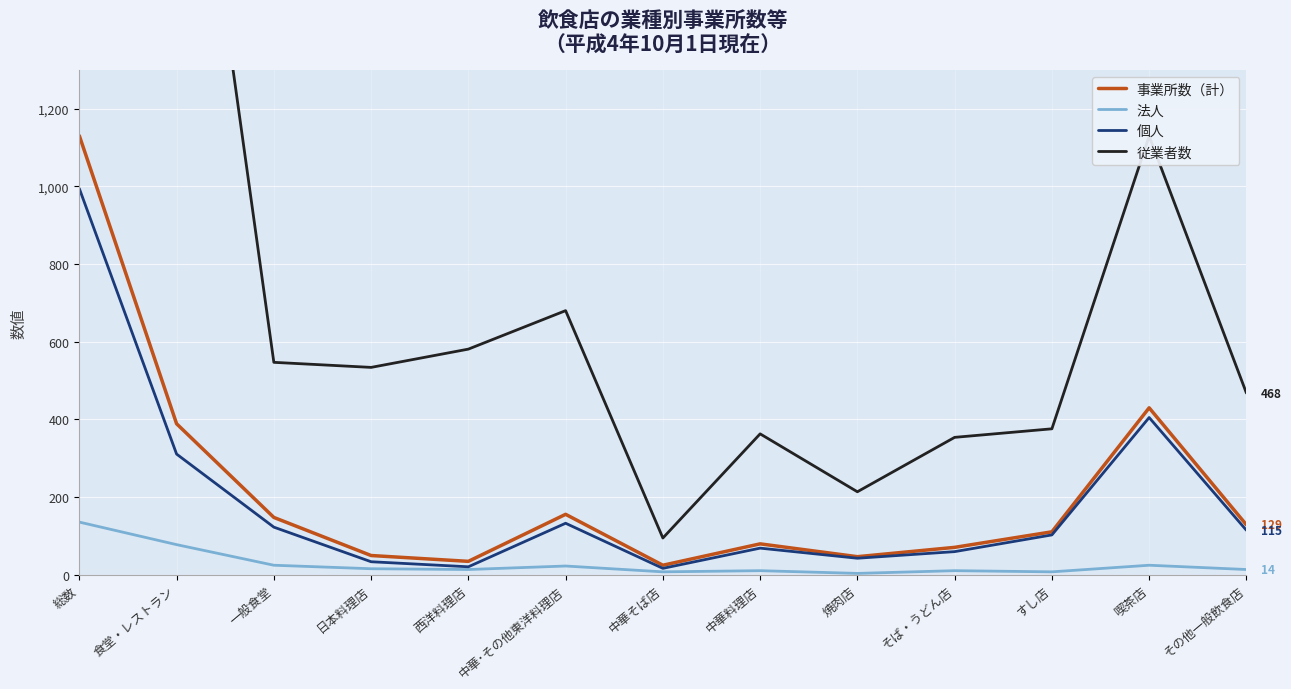

What are all the series names shown in the legend?

事業所数（計）, 法人, 個人, 従業者数